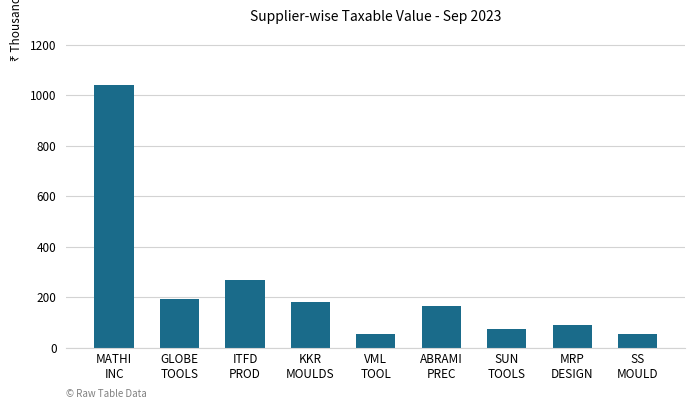

What is the value of the 1st bar from the left?

1042.1